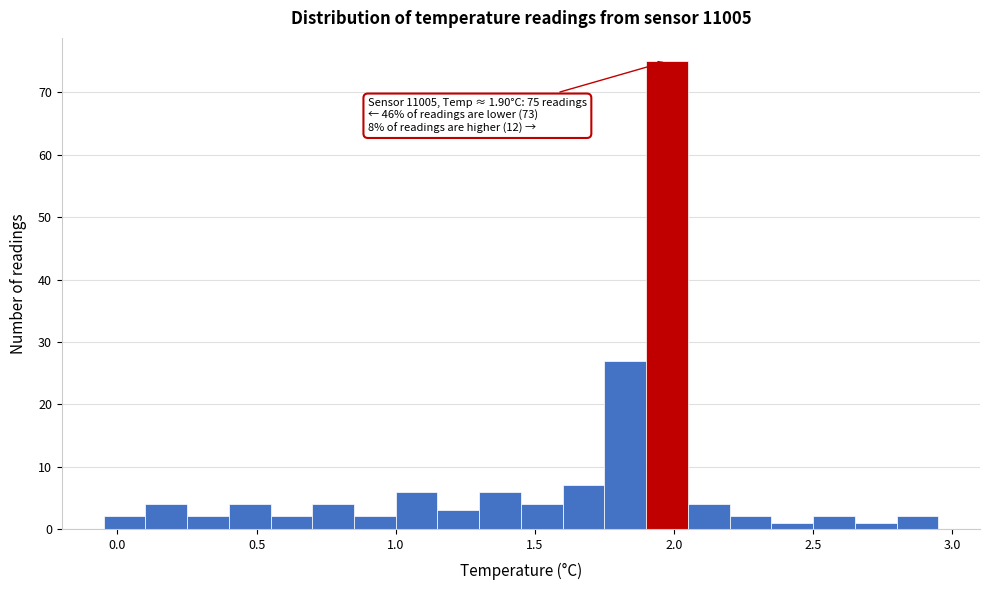

Around what value on the x-axis is the tallest bar? Give the approximate position of its centre, as read against the axis.

2.00